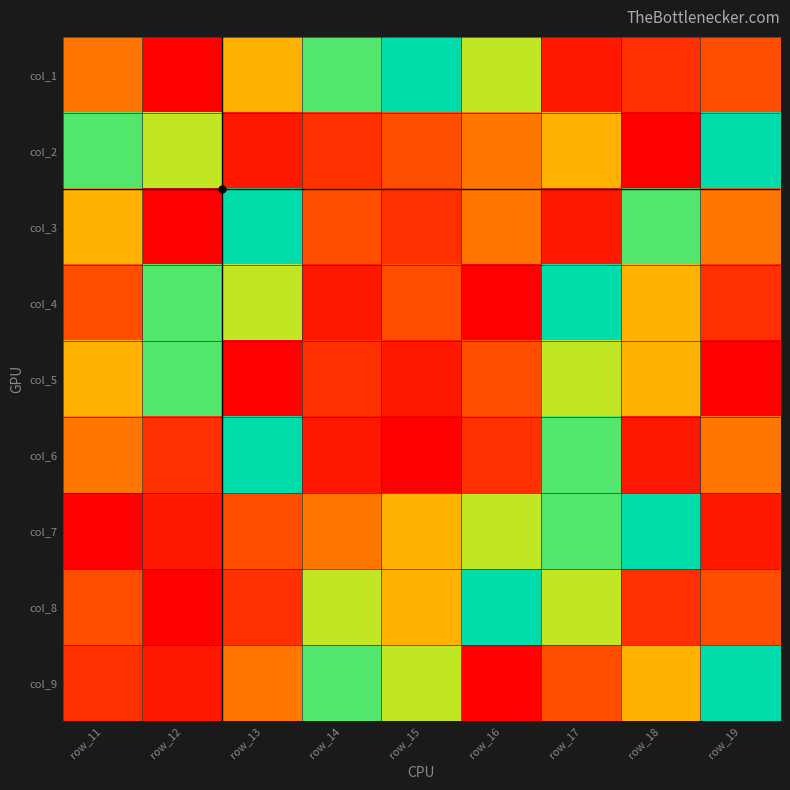

Which category has the lowest value across all series?

row_12